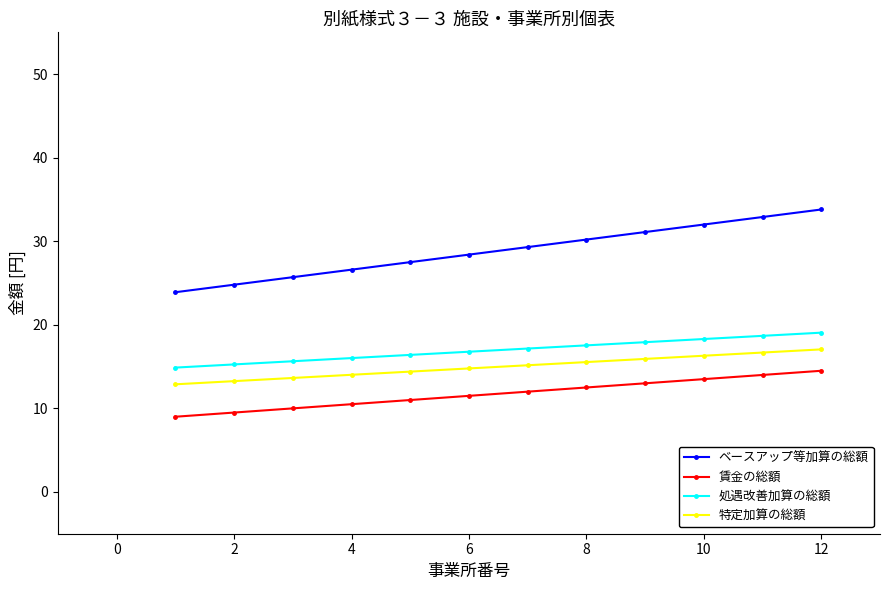

Which series has the largest range (max minus min)?

ベースアップ等加算の総額